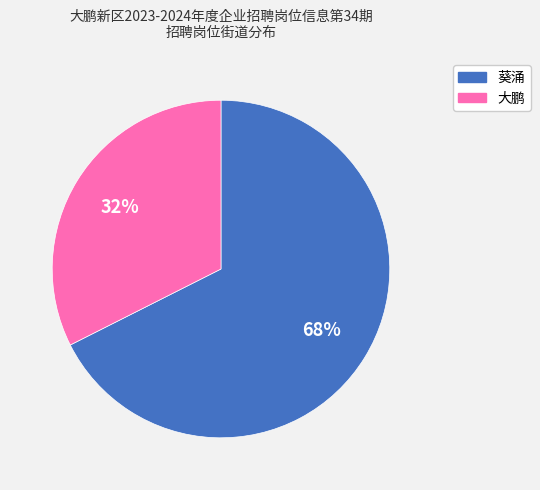

True or false: 葵涌 accounts for 60% of the total.

False